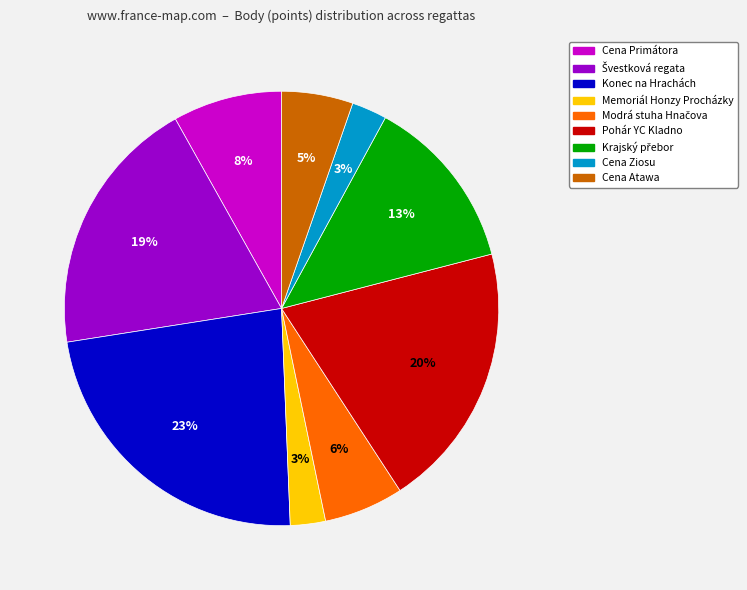

Does any single category account for the majority?

No